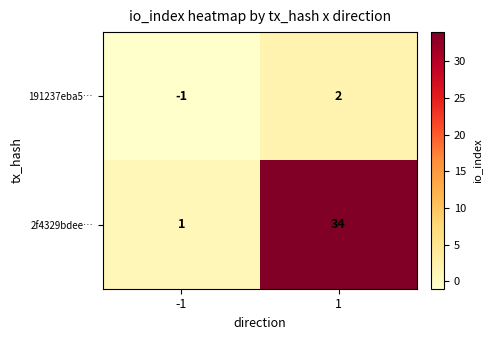

What is the difference between the maximum and minimum values in the 191237eba5… series?

3